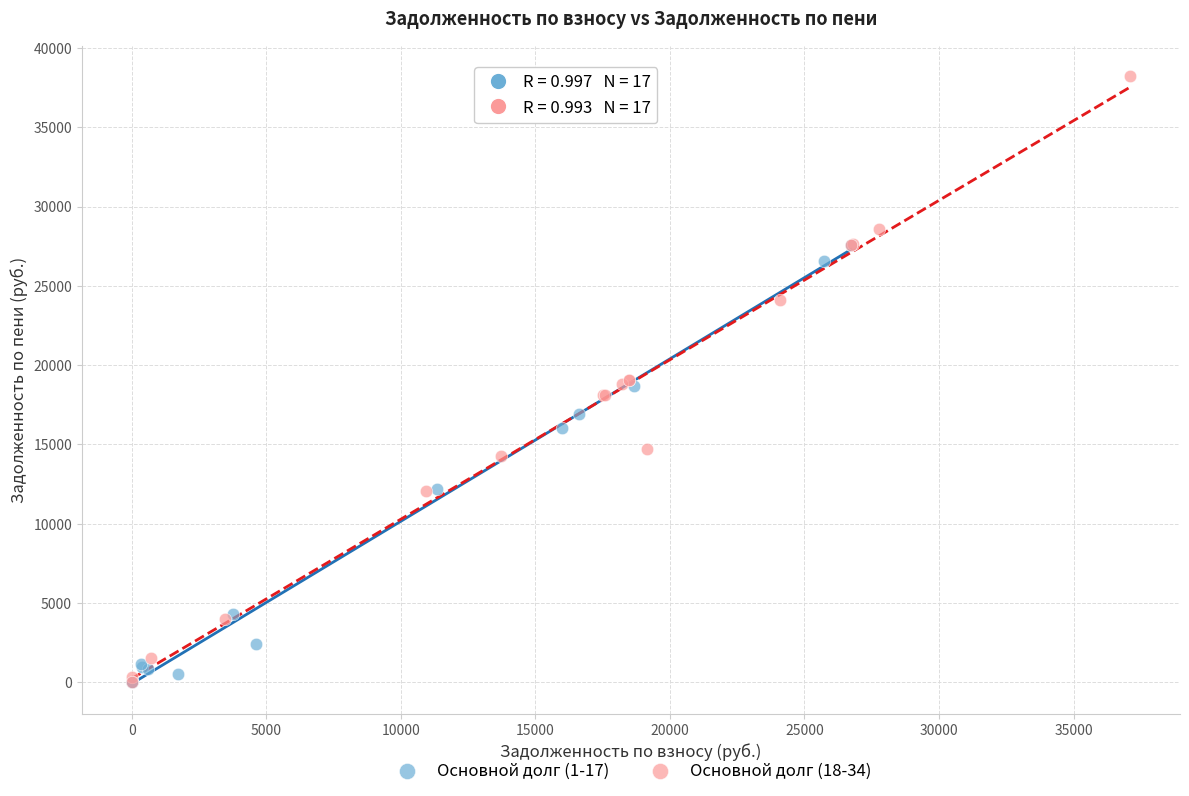

Which series has the widest spread of Y values?

Основной долг (18-34)